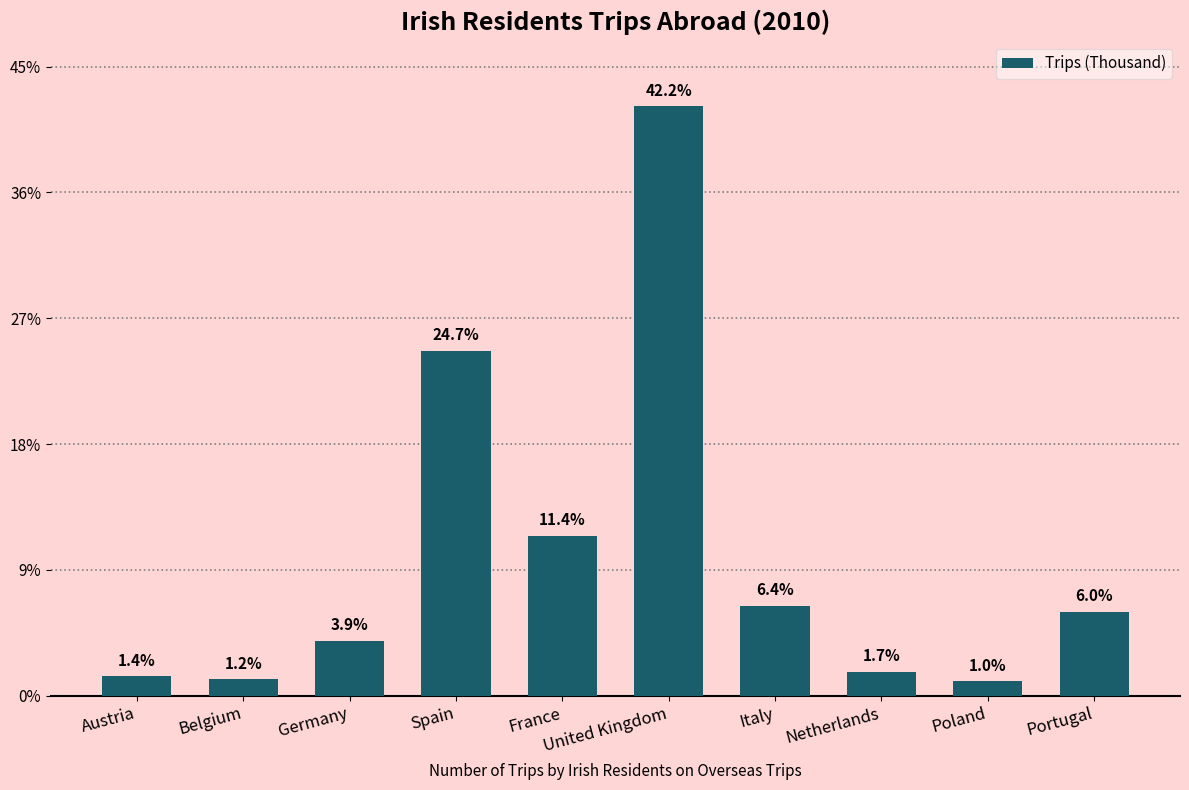

Reading left to right, transcribe all the data shown in this chart.

Austria=76	Belgium=65	Germany=219	Spain=1371	France=635	United Kingdom=2343	Italy=358	Netherlands=95	Poland=57	Portugal=333